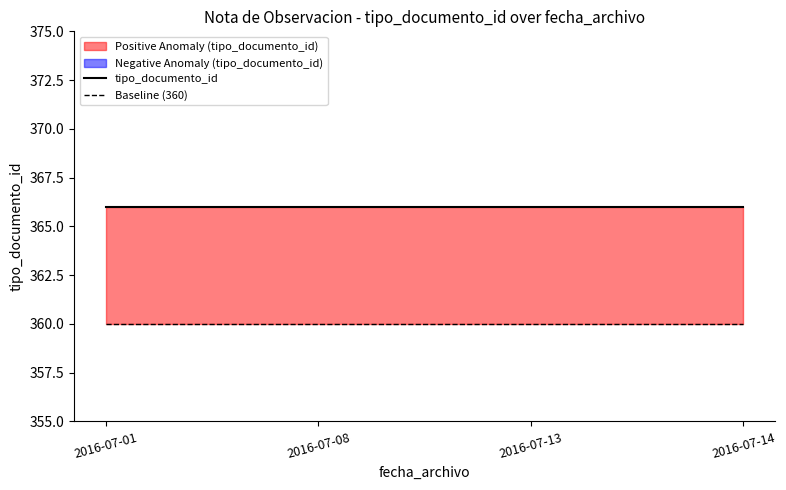

True or false: tipo_documento_id has more than 2 interior local peaks.

False